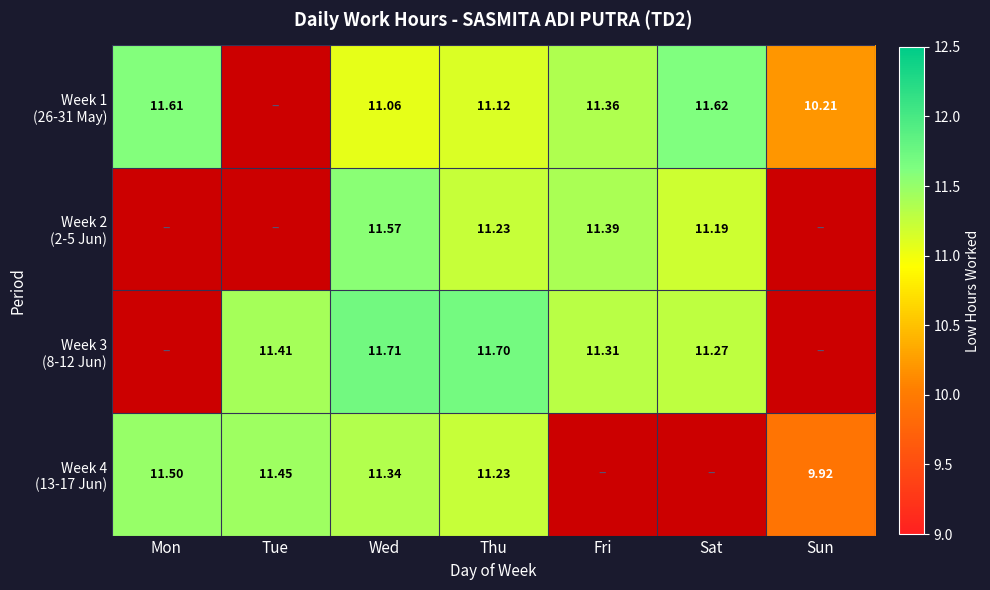

What is the highest value of the Week 1 (26-31 May) series?

11.6